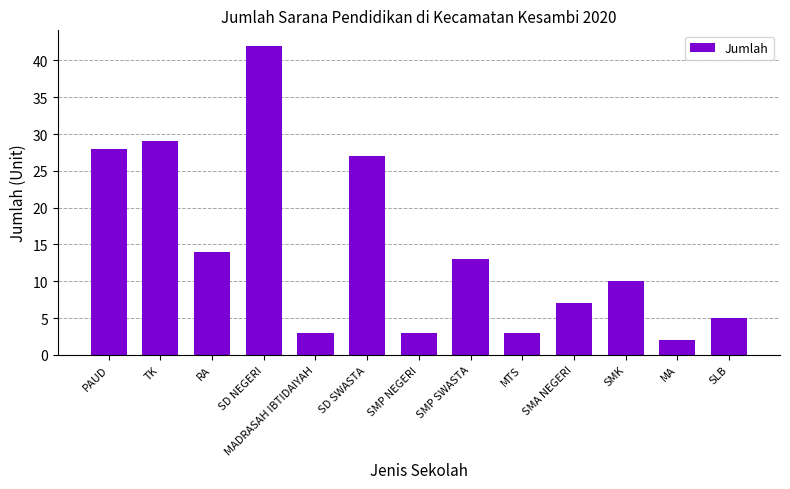

Approximately how many times larger is the value at TK compared to SLB?

5.8